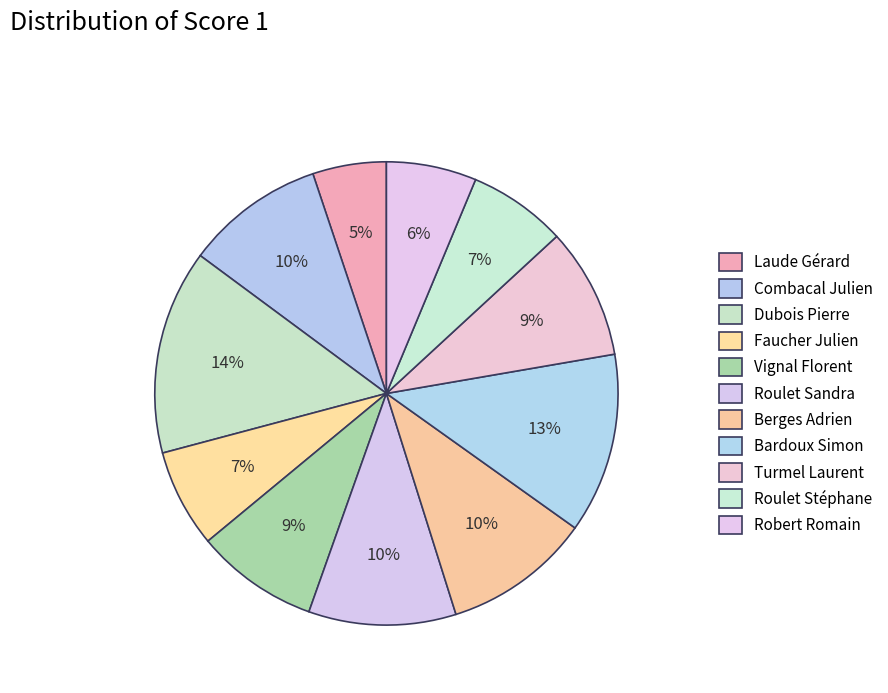

Rank the categories by value from highest to lowest.

Dubois Pierre, Bardoux Simon, Roulet Sandra, Berges Adrien, Combacal Julien, Turmel Laurent, Vignal Florent, Faucher Julien, Roulet Stéphane, Robert Romain, Laude Gérard